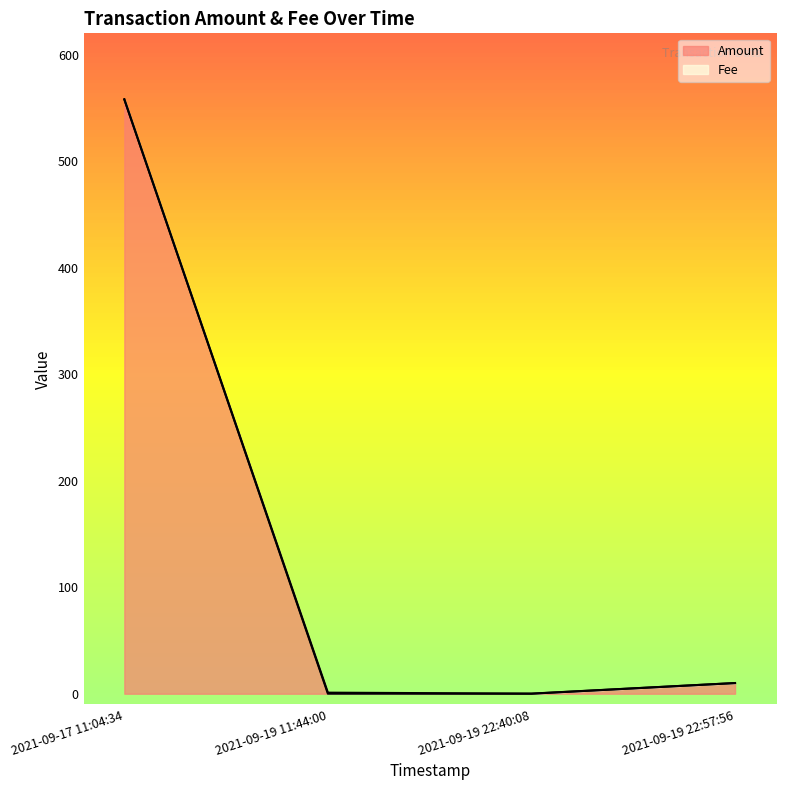

What is the maximum value shown in the chart?

558